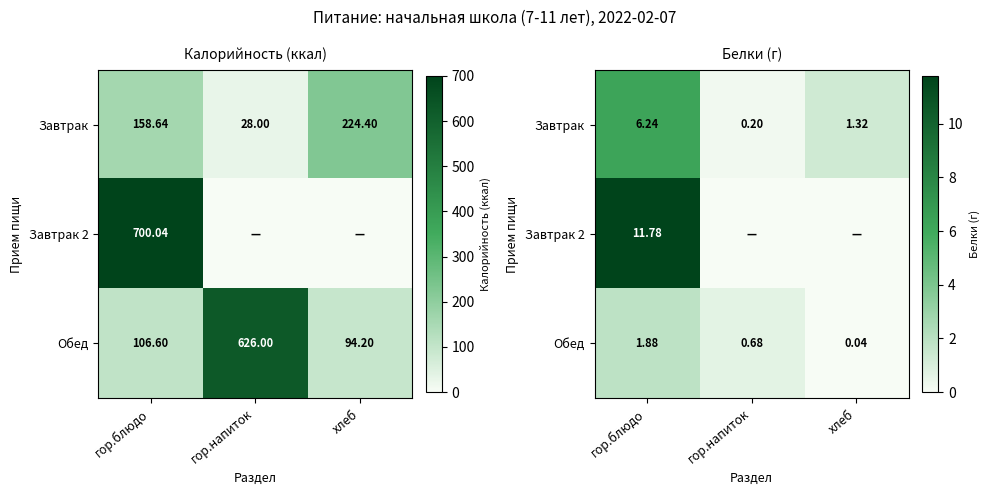

How many categories are shown in the chart?

3